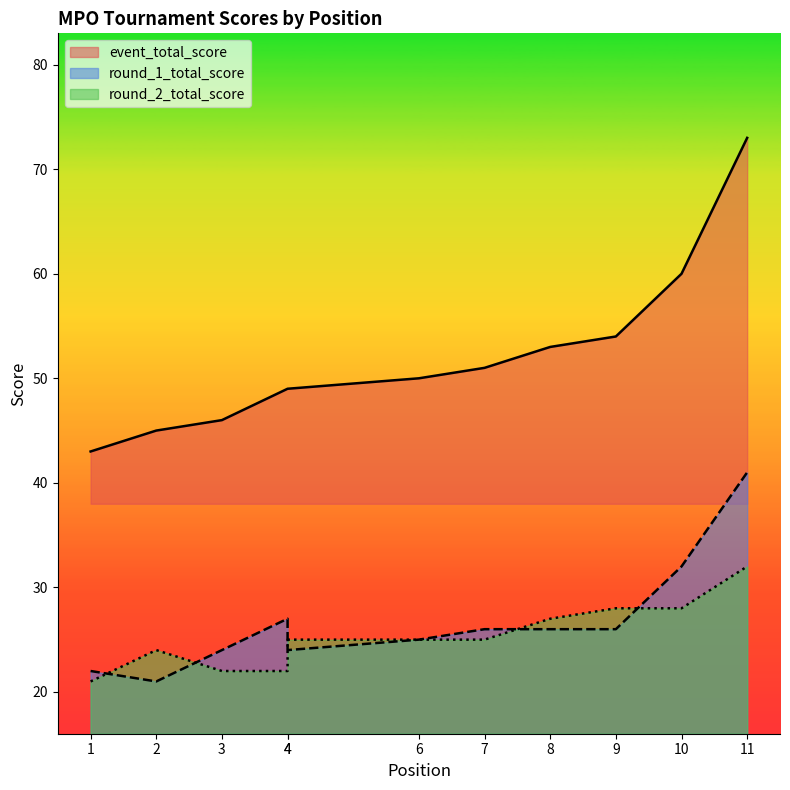

True or false: event_total_score has a value of 73 at 11.

True